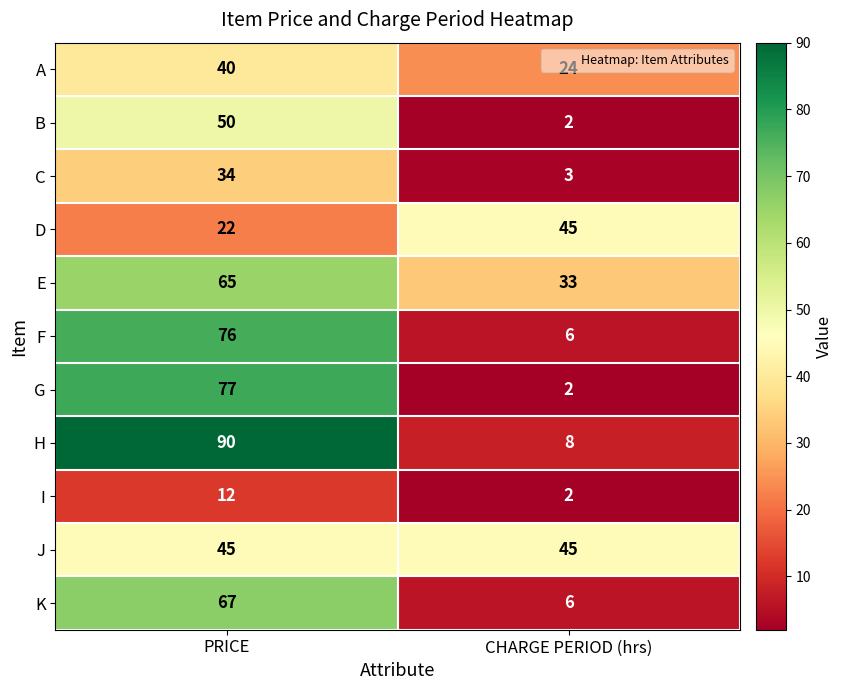

Rank the series at PRICE from lowest to highest value.

I, D, C, A, J, B, E, K, F, G, H